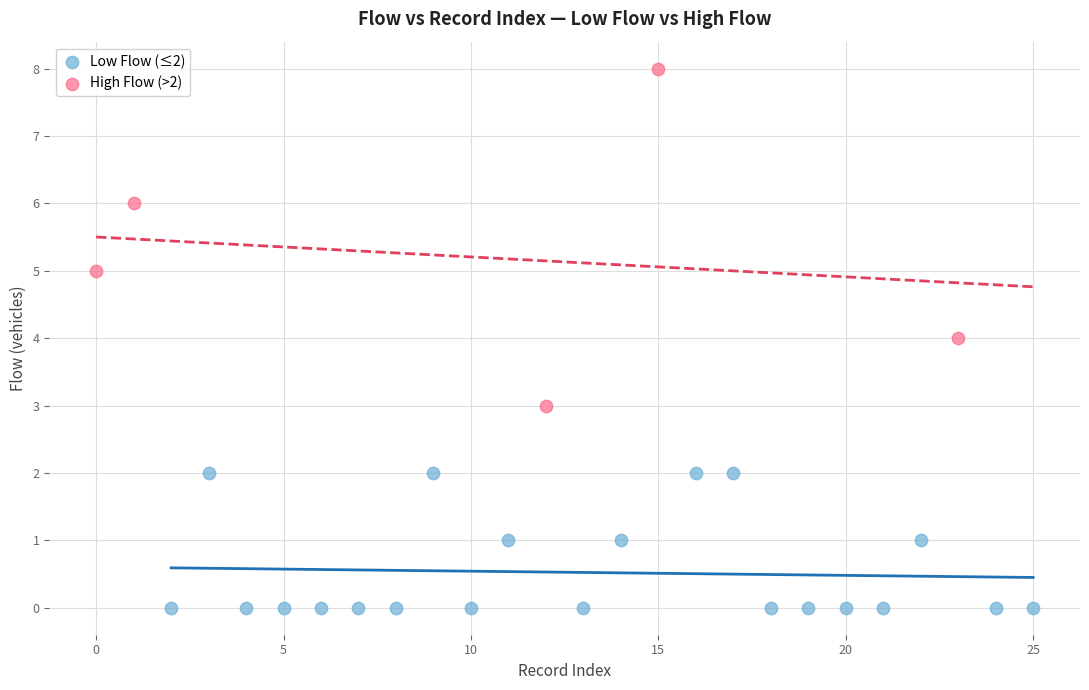

Which series contains the lowest Y value?

Low Flow (≤2)